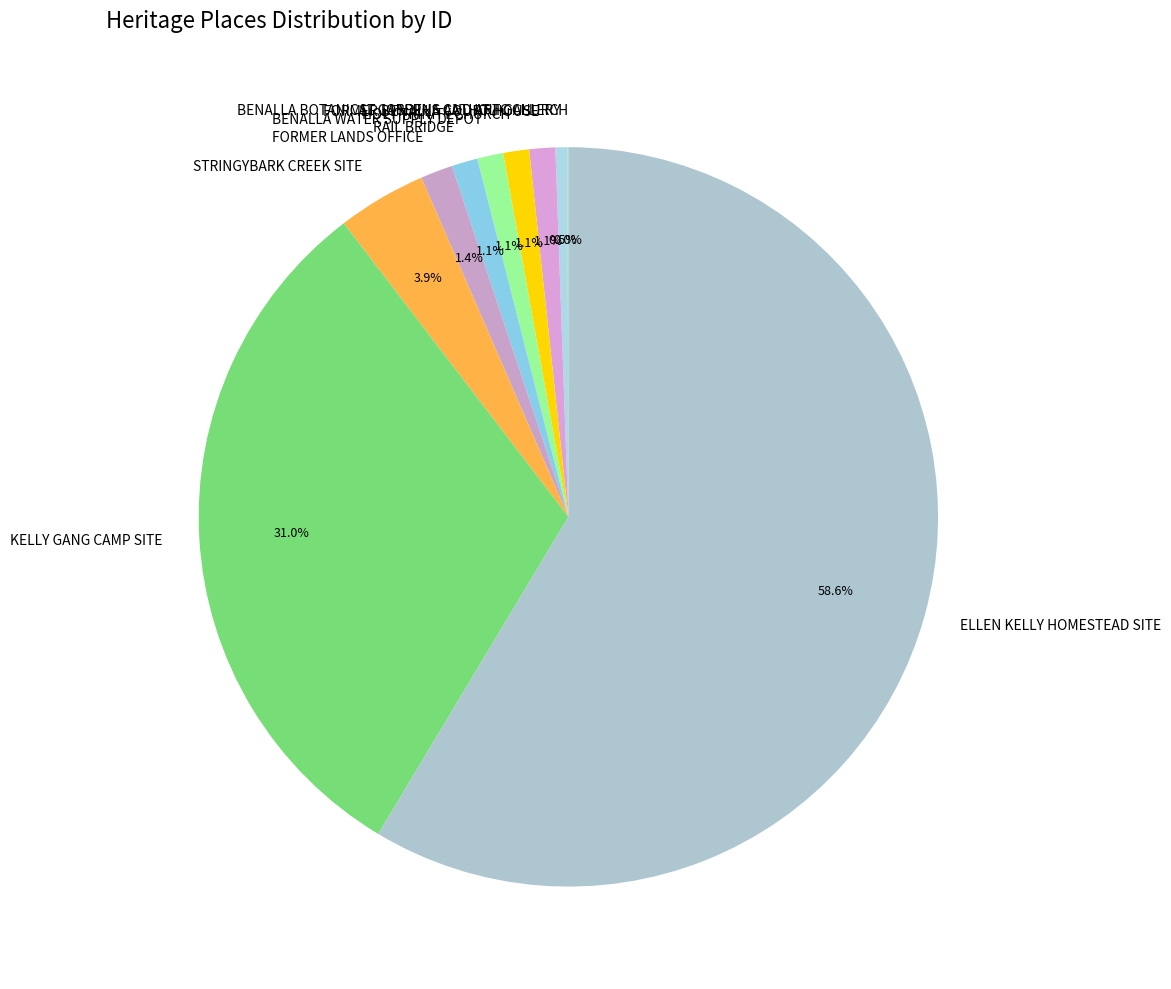

Does ELLEN KELLY HOMESTEAD SITE represent more than half of the total?

Yes